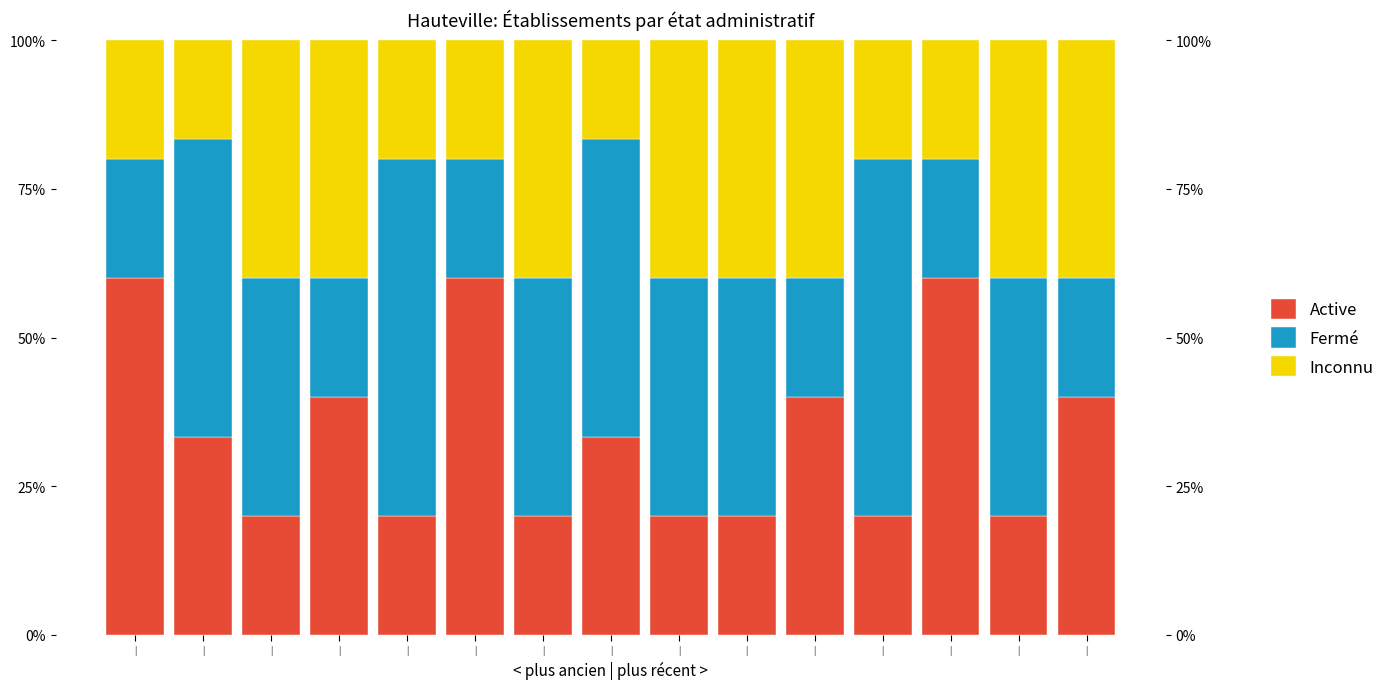

How many values in the Inconnu series are below 40?

7